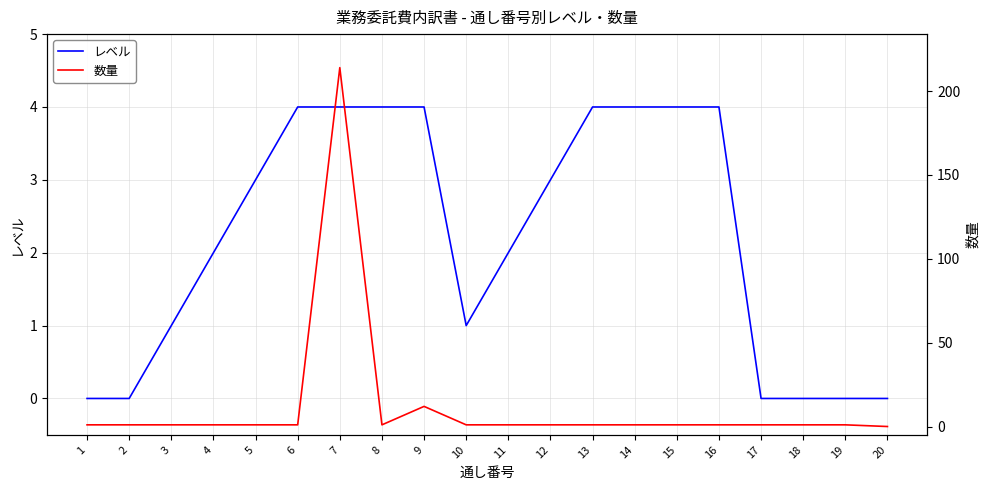

How many values in the 数量 series are below 1?

1